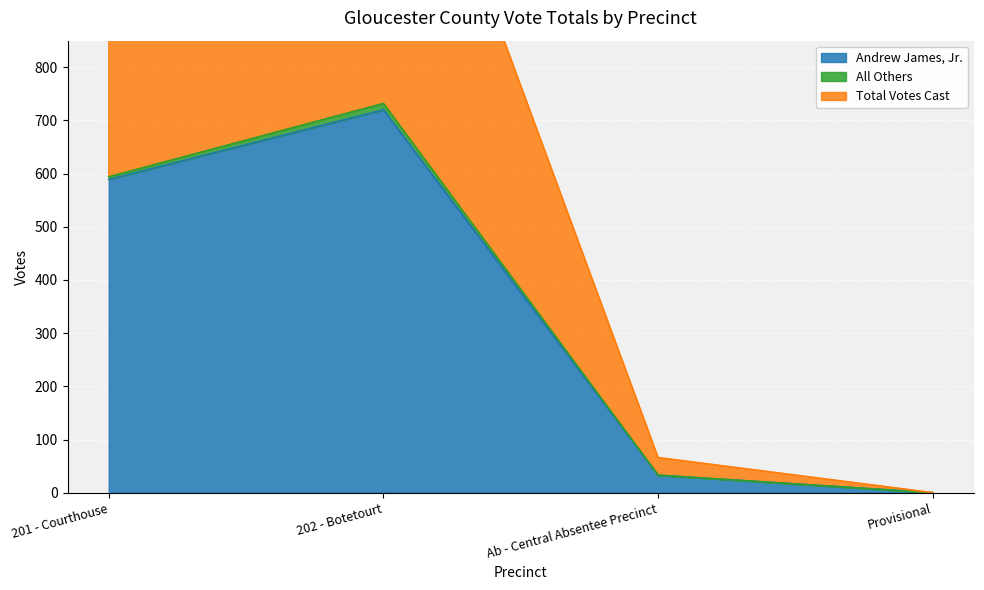

Which series has the largest total across all categories?

Total Votes Cast